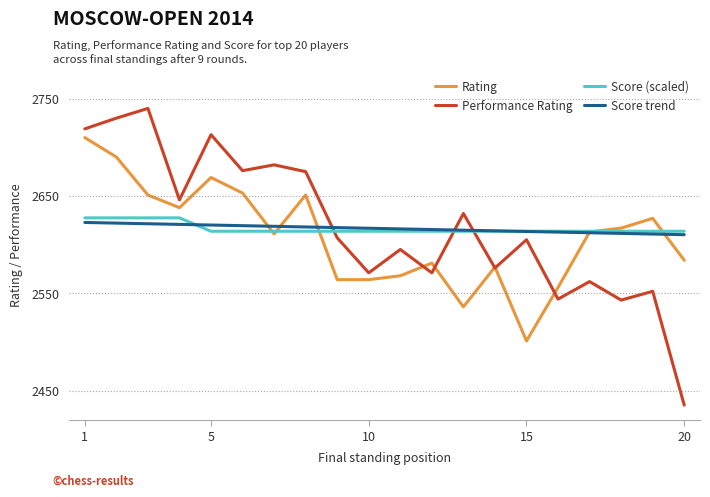

What is the lowest value of the Score (scaled) series?

2613.8